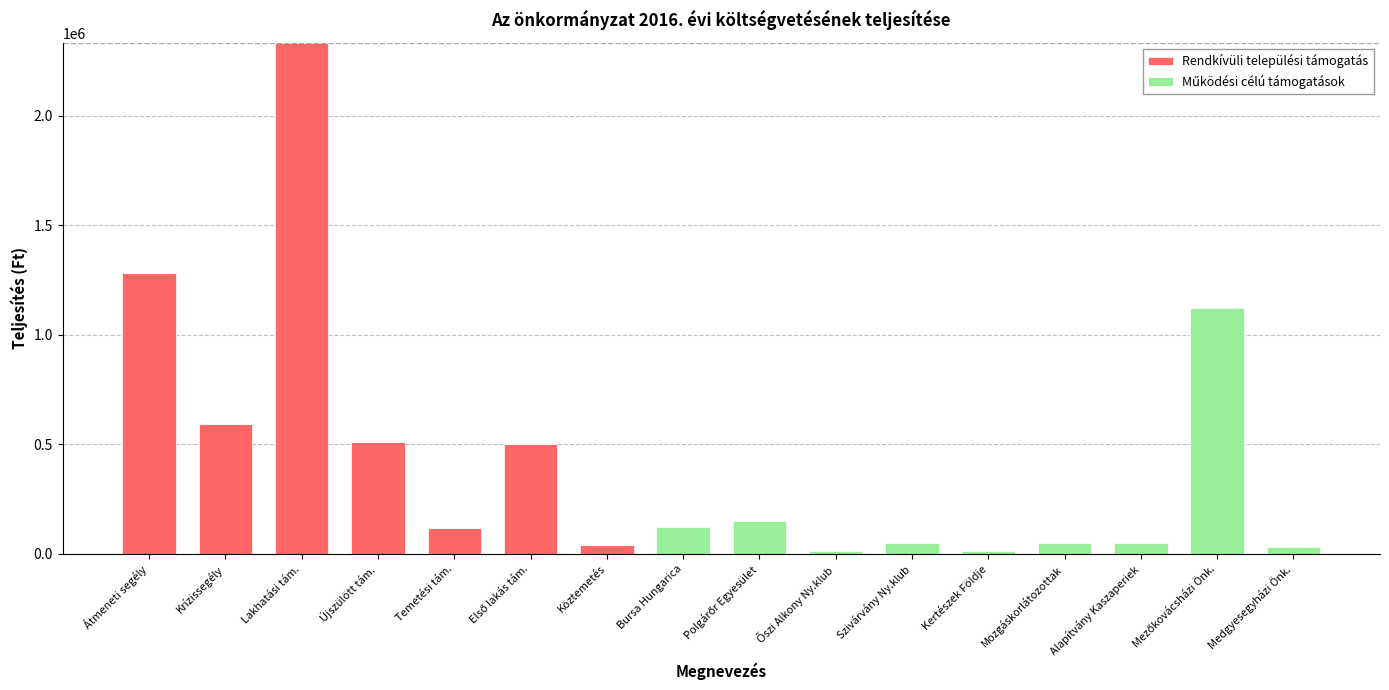

True or false: Rendkívüli települési támogatás has a value of 0 at Medgyesegyházi Önk..

True